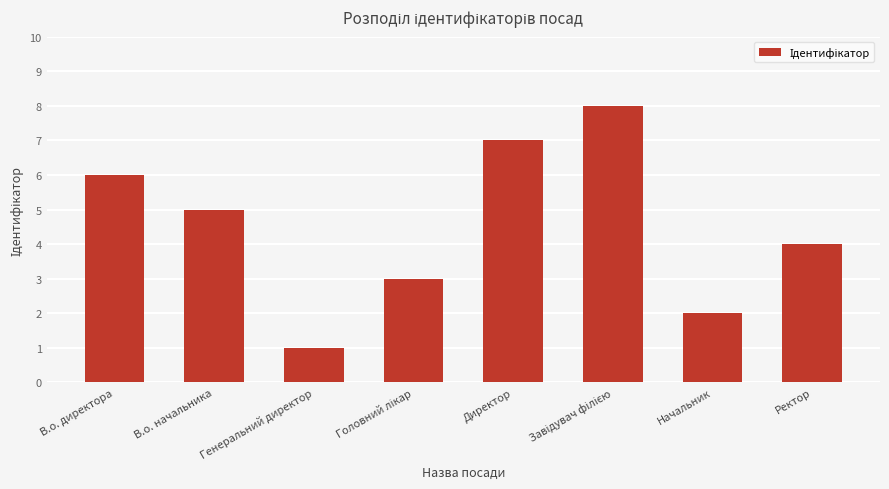

What is the difference between the values at Начальник and Генеральний директор?

1